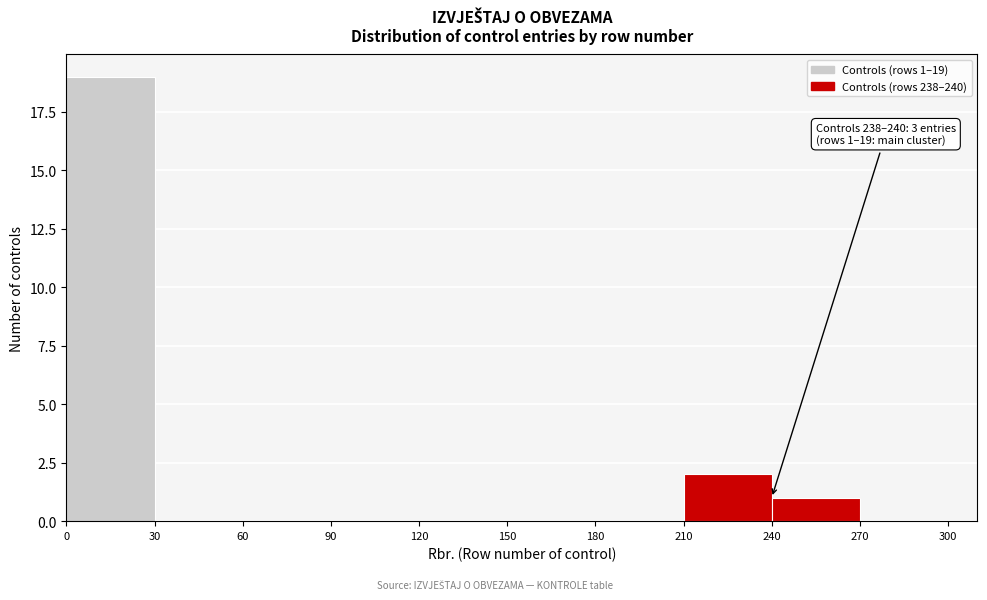

Which range on the x-axis has the tallest bar?

0 to 30